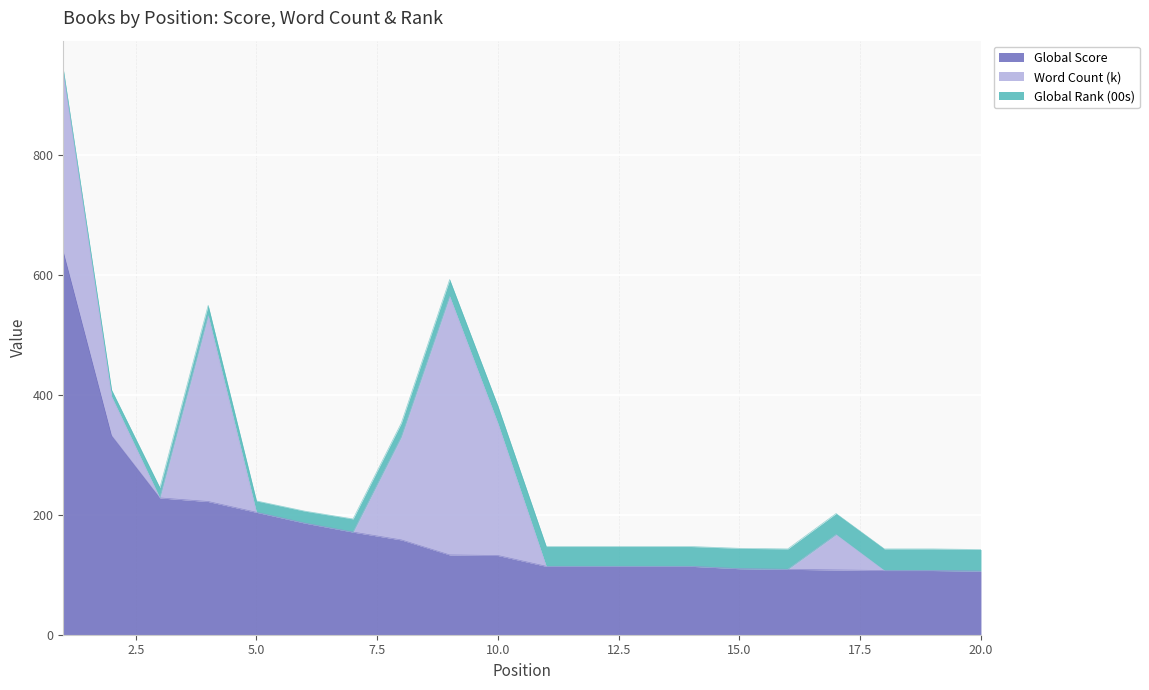

Between 2 and 18, which is larger?

2